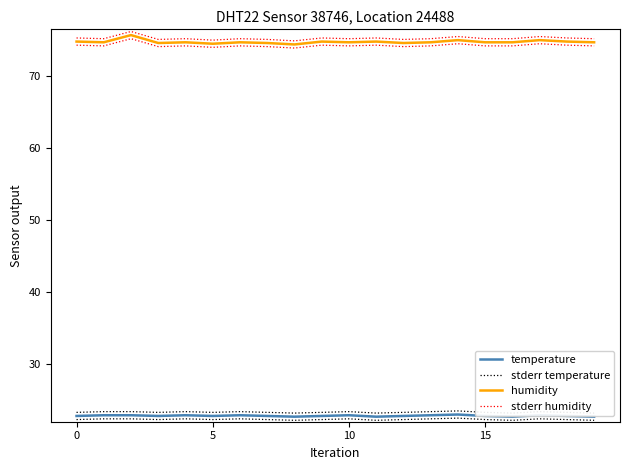

What is the approximate value of temperature at 10?

22.9